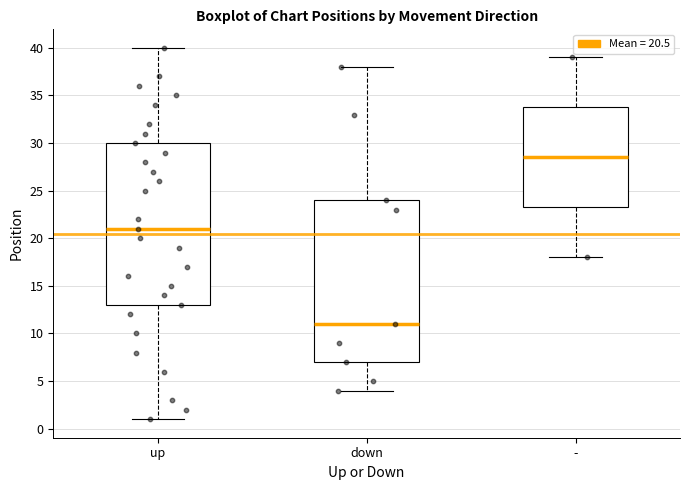

Reading left to right, transcribe this box plot: for each box, give where its median line is, the range the box spans, and where its two whiskers end, as read against the y-axis. The values are not printed on the chart, so give them approximately, as read against the axis.

up: median 21.0, box 13.0 to 30.0, whiskers 1.0 to 40.0
down: median 11.0, box 7.0 to 24.0, whiskers 4.0 to 38.0
-: median 28.5, box 23.5 to 34.0, whiskers 18.0 to 39.0